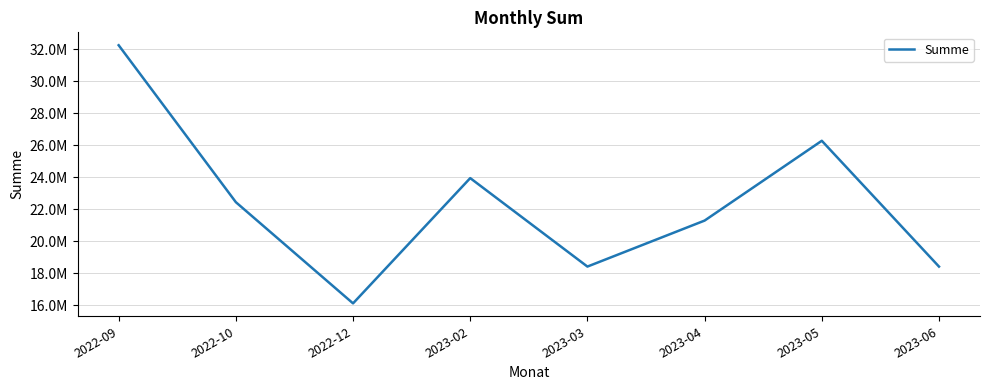

List the labels in order of value, smallest first.

2022-12, 2023-03, 2023-06, 2023-04, 2022-10, 2023-02, 2023-05, 2022-09